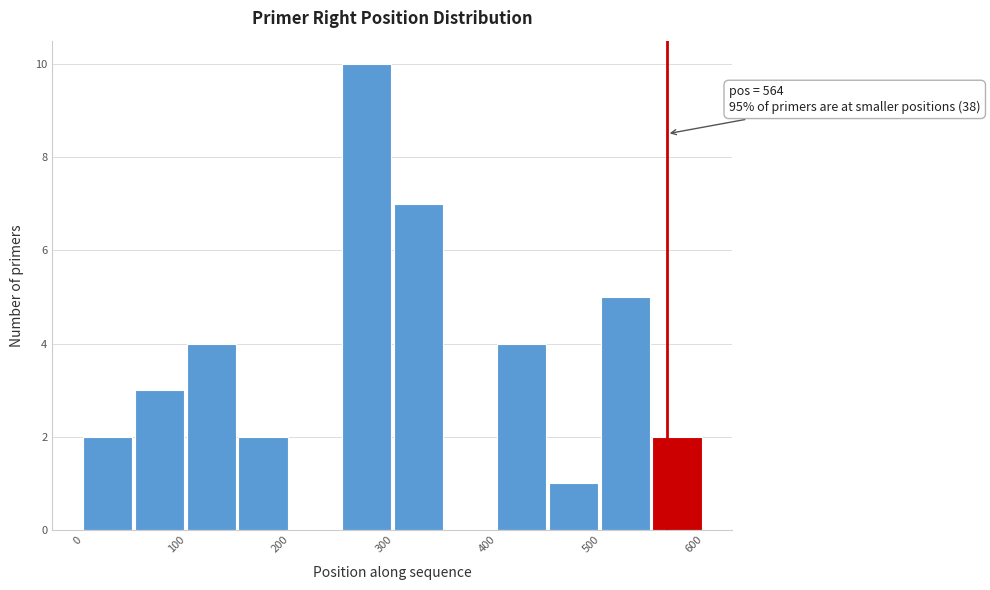

Which range on the x-axis has the tallest bar?

250 to 300